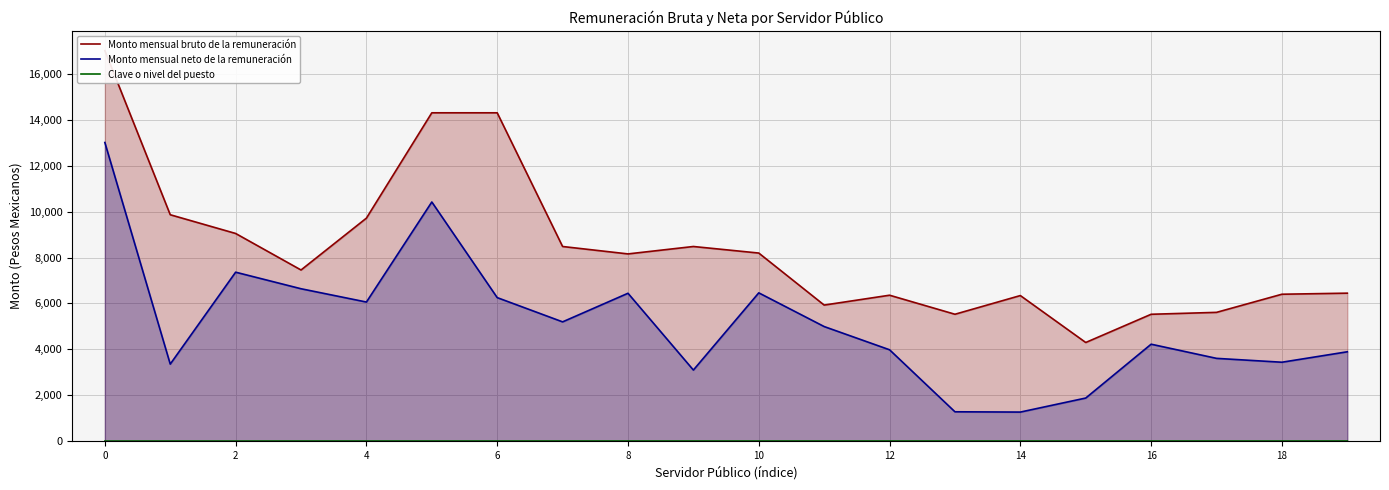

Rank the series at 19 from lowest to highest value.

Clave o nivel del puesto, Monto mensual neto de la remuneración, Monto mensual bruto de la remuneración